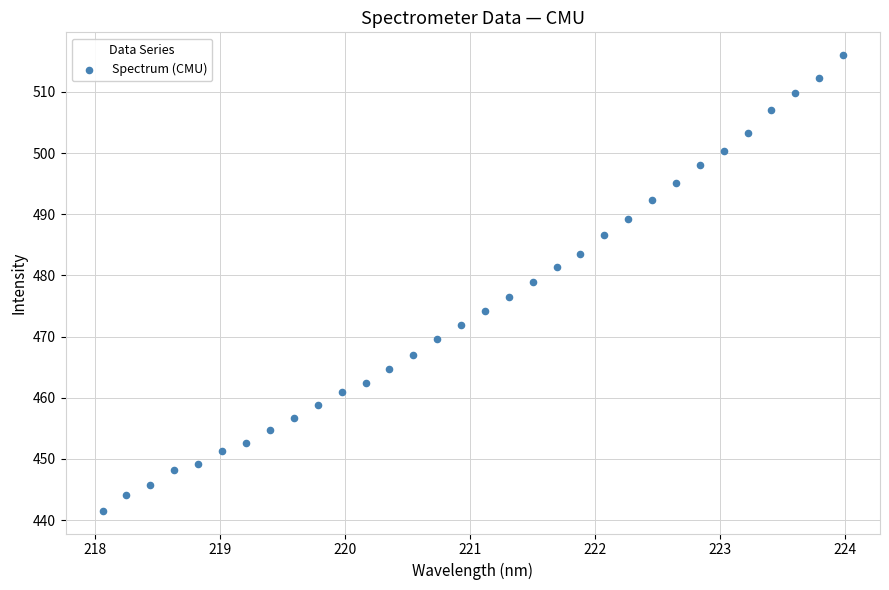

What is the range of Y values (max minus min)?

74.5